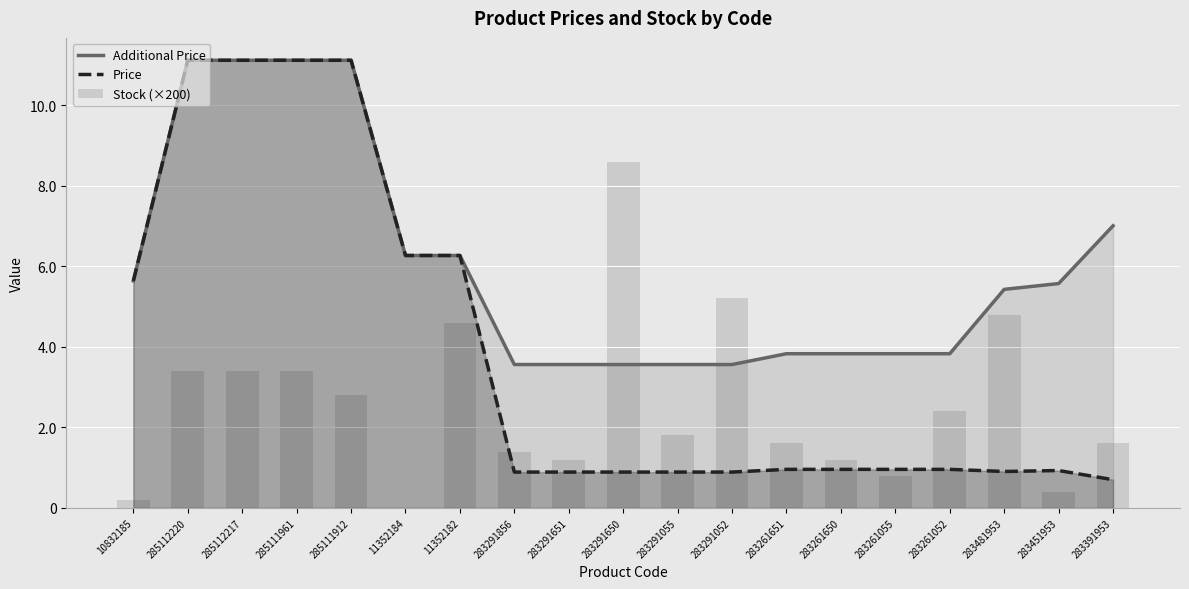

Reading right to left, extract all data points from this chart.

Additional Price: 7004.3	5569.9	5425.9	3828.4	3828.4	3828.4	3828.4	3559.7	3559.7	3559.7	3559.7	3559.7	6266.7	6266.7	11113.6	11113.6	11113.6	11113.6	5636.0
Price: 700.4	928.3	904.3	957.1	957.1	957.1	957.1	889.9	889.9	889.9	889.9	889.9	6266.7	6266.7	11113.6	11113.6	11113.6	11113.6	5636.0
Stock (×200): 1600.0	400.0	4800.0	2400.0	800.0	1200.0	1600.0	5200.0	1800.0	8600.0	1200.0	1400.0	4600.0	0.0	2800.0	3400.0	3400.0	3400.0	200.0